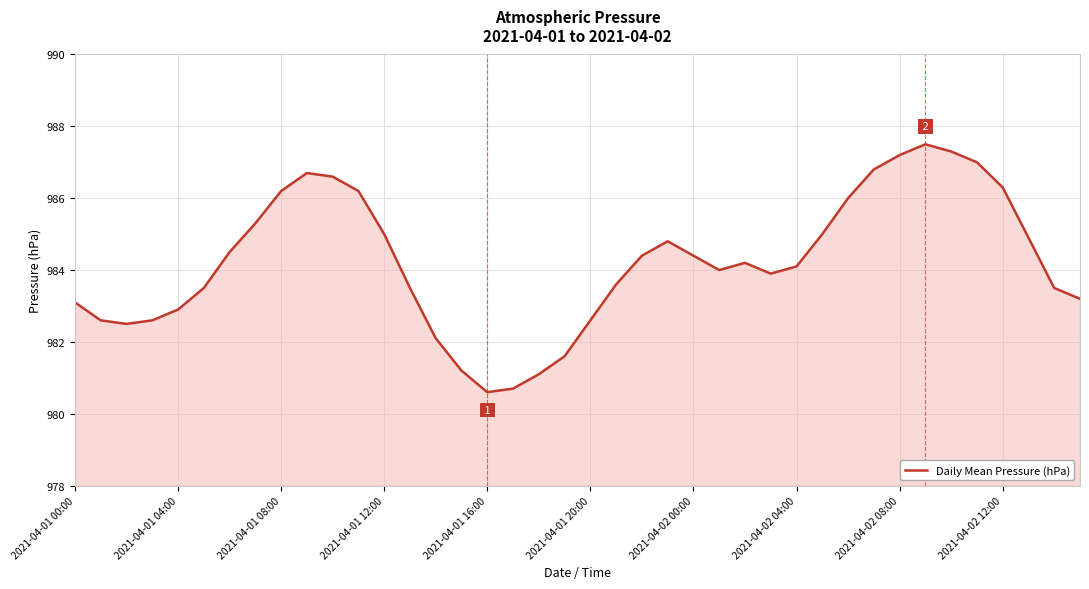

Reading left to right, transcribe all the data shown in this chart.

983.1	982.6	982.5	982.6	982.9	983.5	984.5	985.3	986.2	986.7	986.6	986.2	985.0	983.5	982.1	981.2	980.6	980.7	981.1	981.6	982.6	983.6	984.4	984.8	984.4	984.0	984.2	983.9	984.1	985.0	986.0	986.8	987.2	987.5	987.3	987.0	986.3	984.9	983.5	983.2